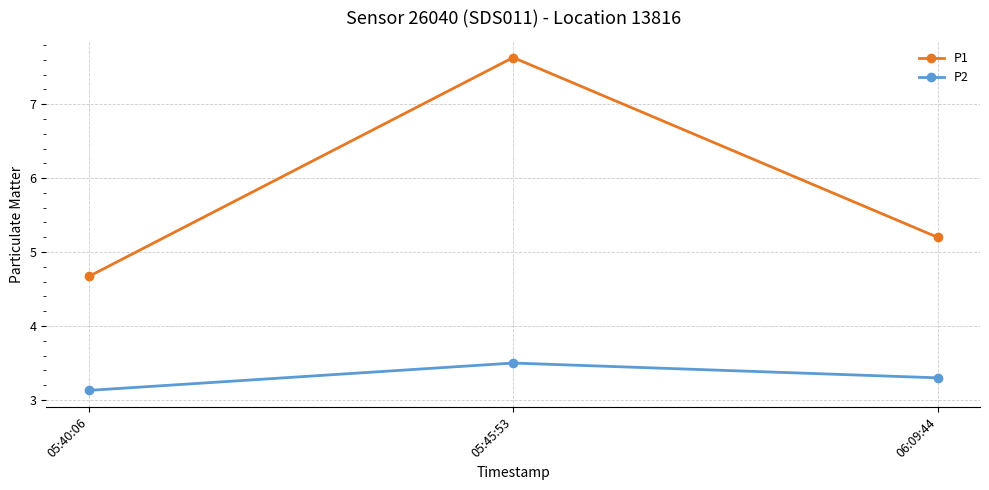

Rank the categories by P1 value from lowest to highest.

05:40:06, 06:09:44, 05:45:53